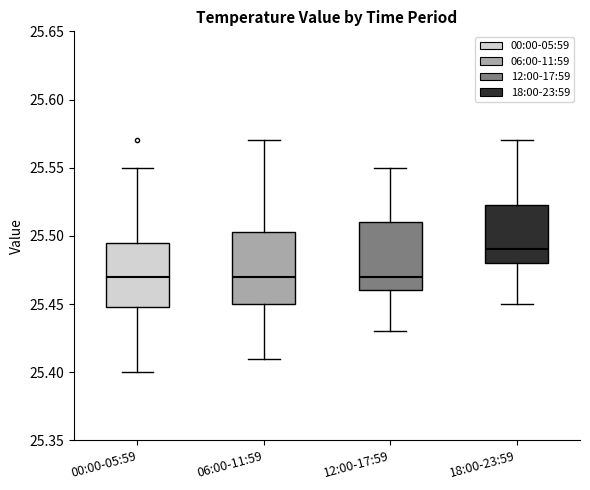

Which box has the highest median line?

18:00-23:59